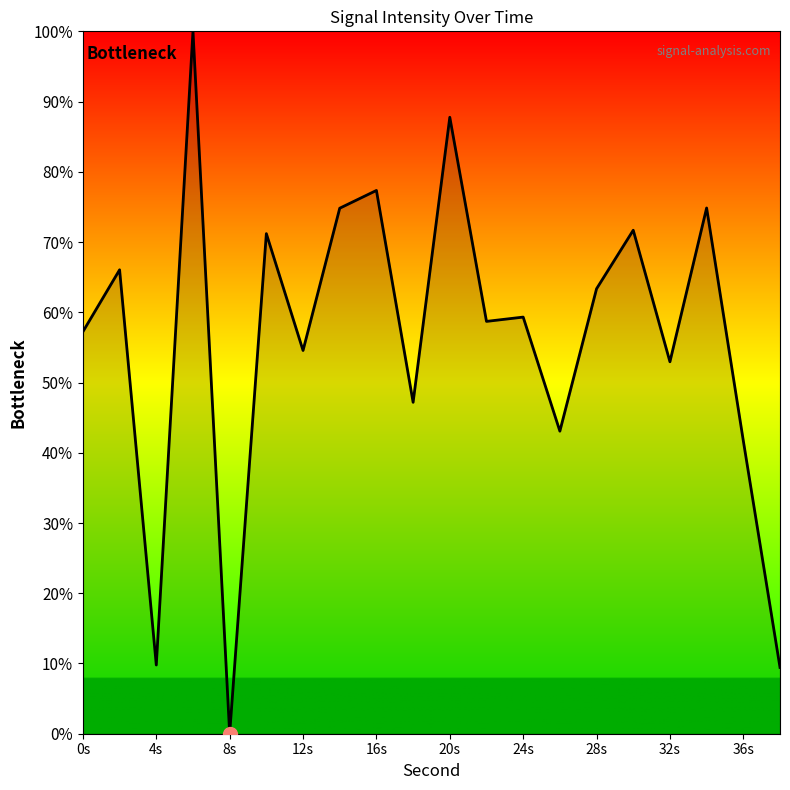

What is the greatest value displayed?

100.0